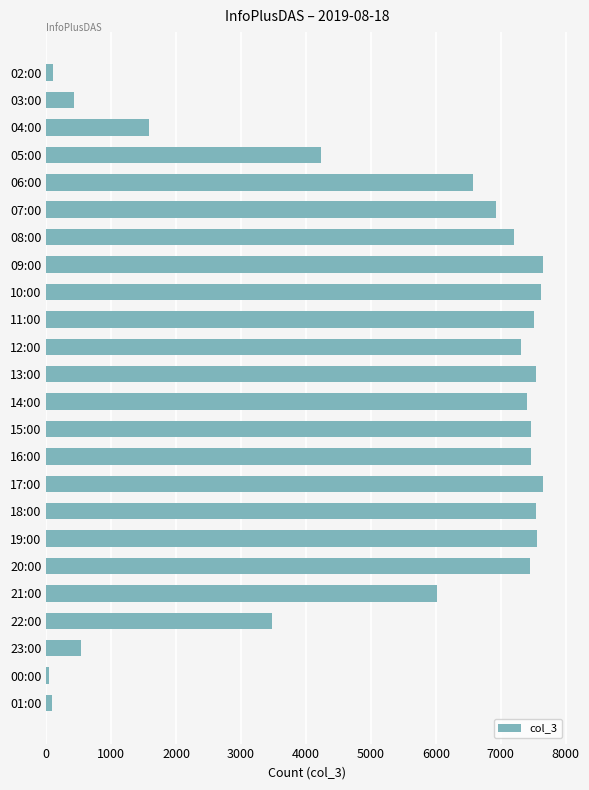

Count the number of categories in the chart.

24